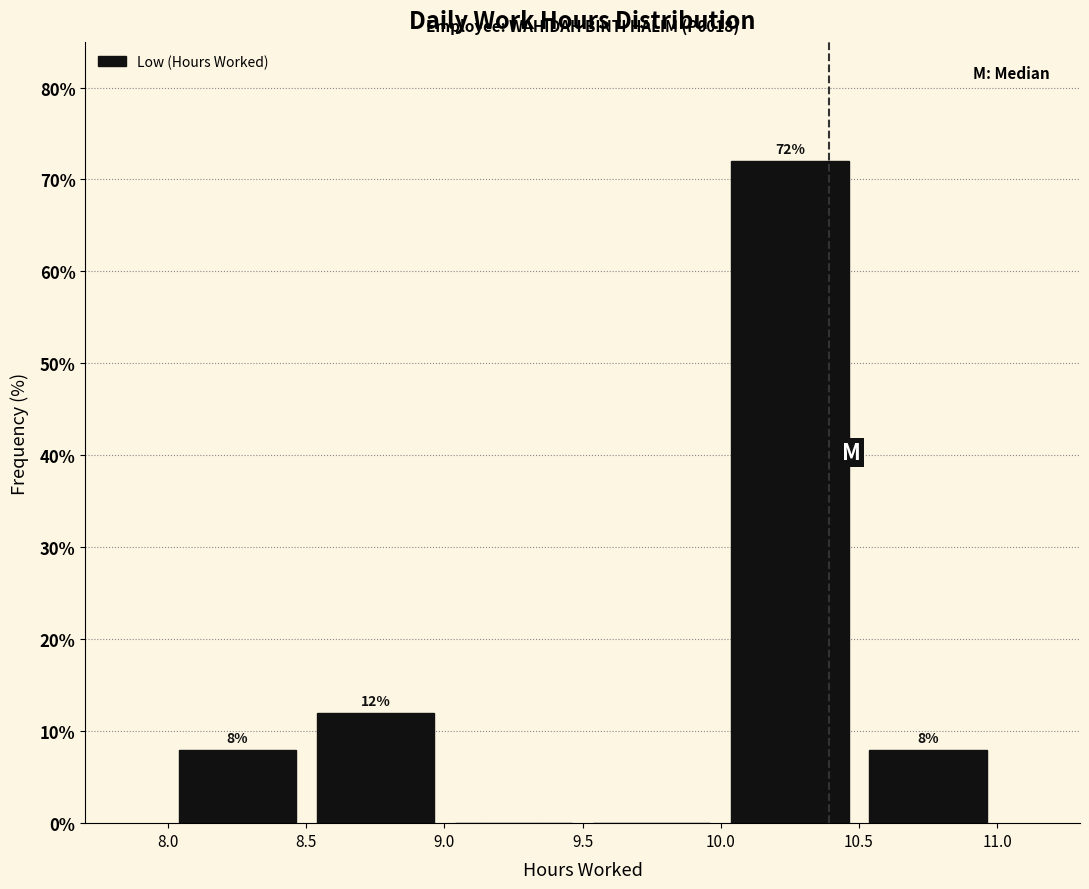

Which range on the x-axis has the tallest bar?

10.0 to 10.5